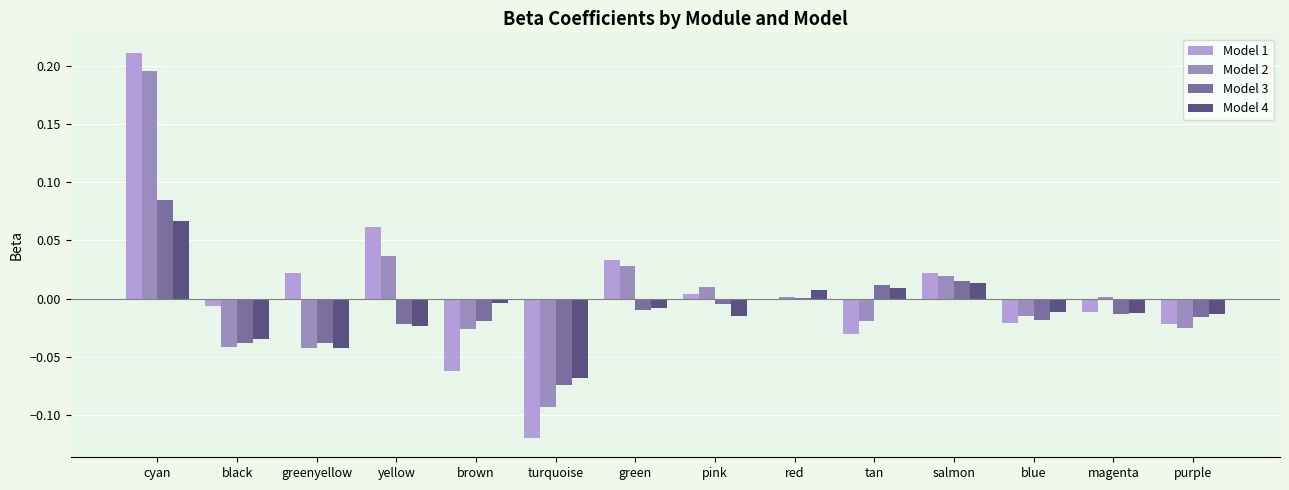

How many values in Model 4 are above zero?

4